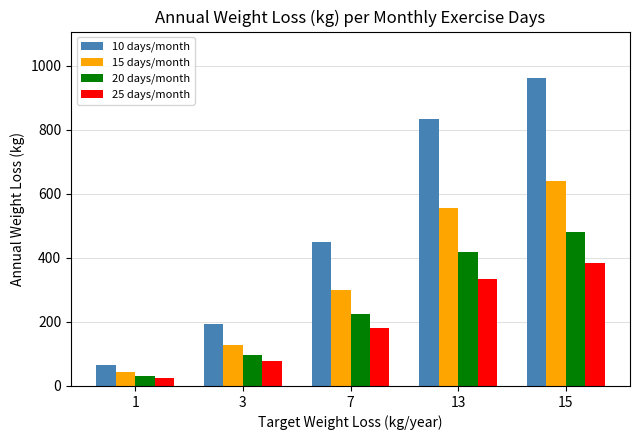

The 10 days/month series shows 536.3 at 15. True or false?

False